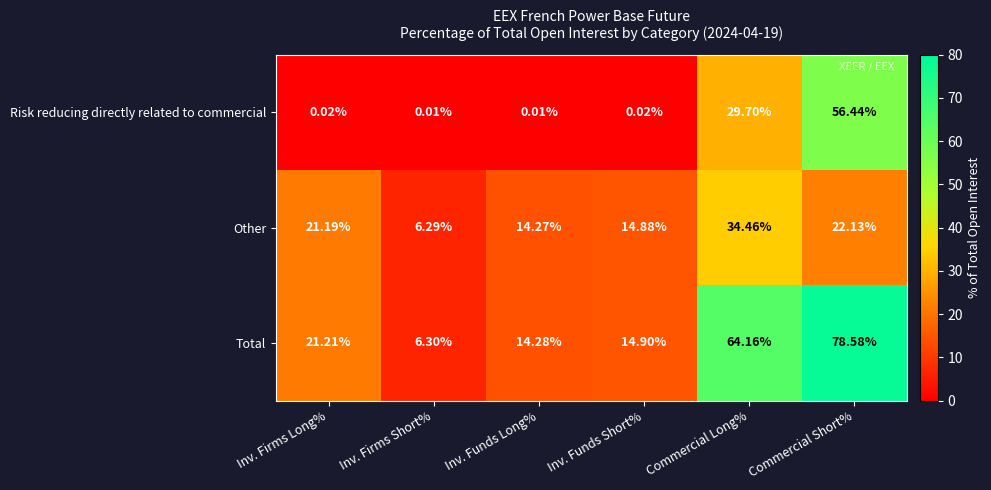

What is the maximum value shown in the chart?

78.6